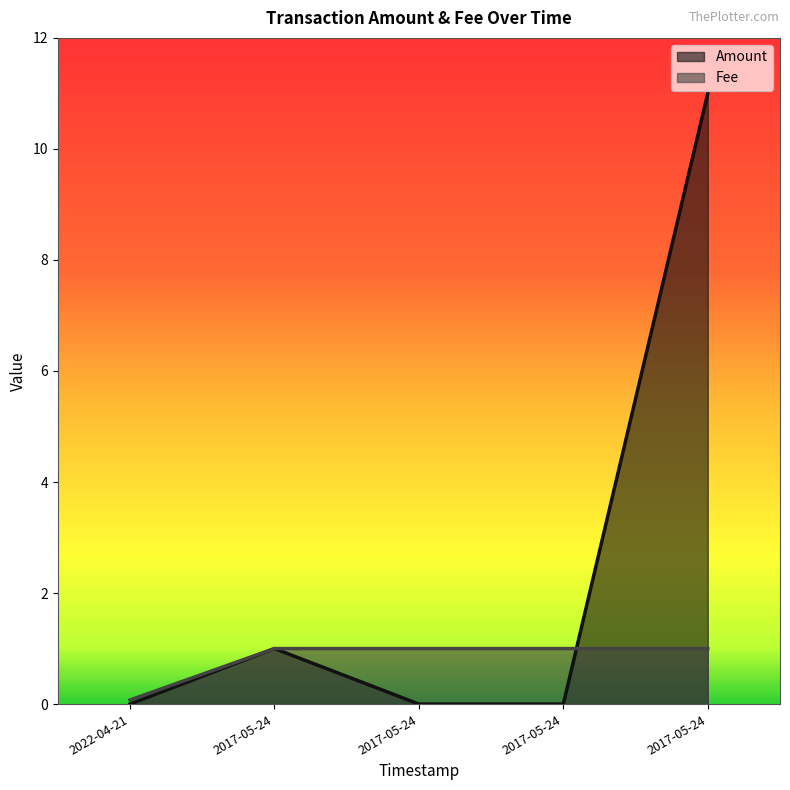

Does the chart display data point markers on the line(s)?

No